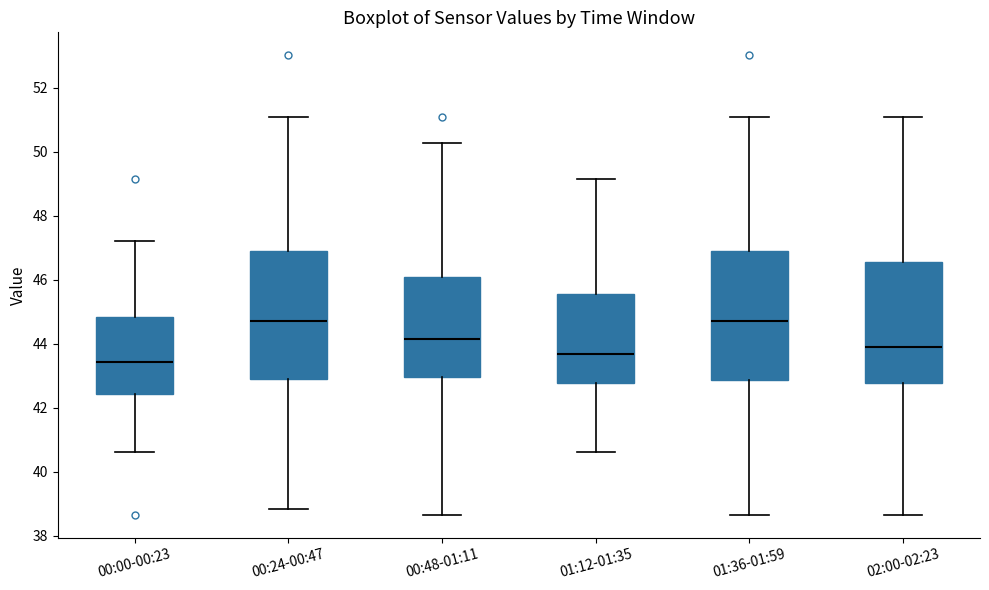

Reading left to right, transcribe this box plot: for each box, give where its median line is, the range the box spans, and where its two whiskers end, as read against the y-axis. The values are not printed on the chart, so give them approximately, as read against the axis.

00:00-00:23: median 43.4, box 42.4 to 44.8, whiskers 40.6 to 47.2
00:24-00:47: median 44.8, box 43.0 to 46.8, whiskers 38.8 to 51.0
00:48-01:11: median 44.2, box 43.0 to 46.0, whiskers 38.6 to 50.2
01:12-01:35: median 43.6, box 42.8 to 45.6, whiskers 40.6 to 49.2
01:36-01:59: median 44.8, box 42.8 to 46.8, whiskers 38.6 to 51.0
02:00-02:23: median 44.0, box 42.8 to 46.6, whiskers 38.6 to 51.0